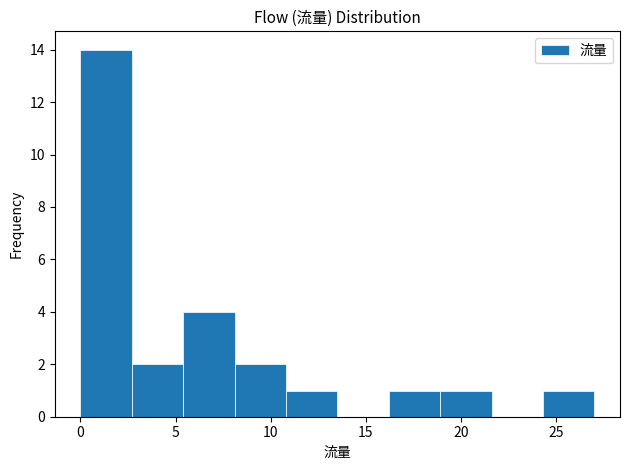

Reading left to right, list every bar in this chart as the range it spans on the x-axis followed by its height. Neither the bar edges nor the heights are printed on the chart, so give them approximately, as read against the axes.

0.0 to 2.7: 14
2.7 to 5.4: 2
5.4 to 8.1: 4
8.1 to 10.8: 2
10.8 to 13.5: 1
13.5 to 16.2: 0
16.2 to 18.9: 1
18.9 to 21.6: 1
21.6 to 24.3: 0
24.3 to 27.0: 1